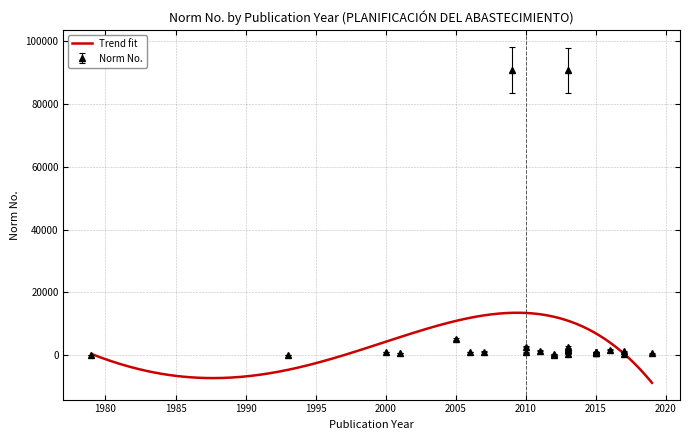

True or false: there are more than 2 points higher than both neighbors.

True